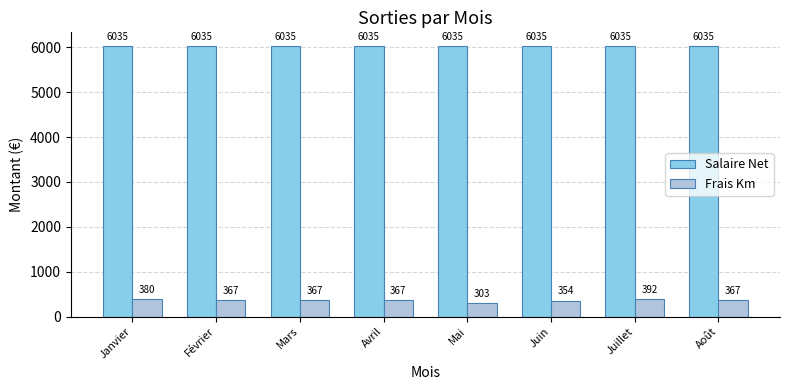

Where is Frais Km nearest to the value 347?

Juin